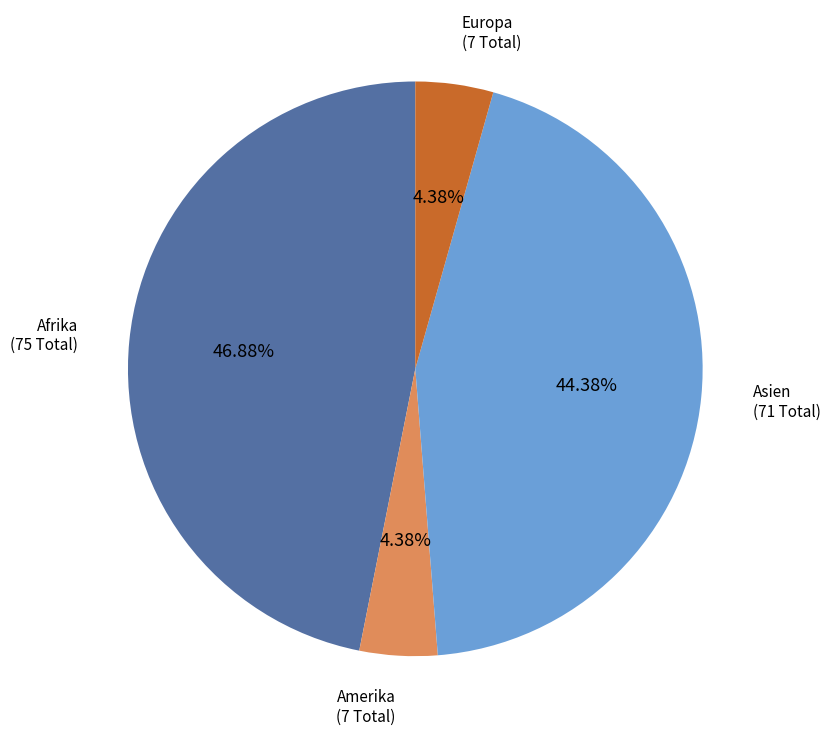

To the nearest percent, what is the average slice percentage?

25%